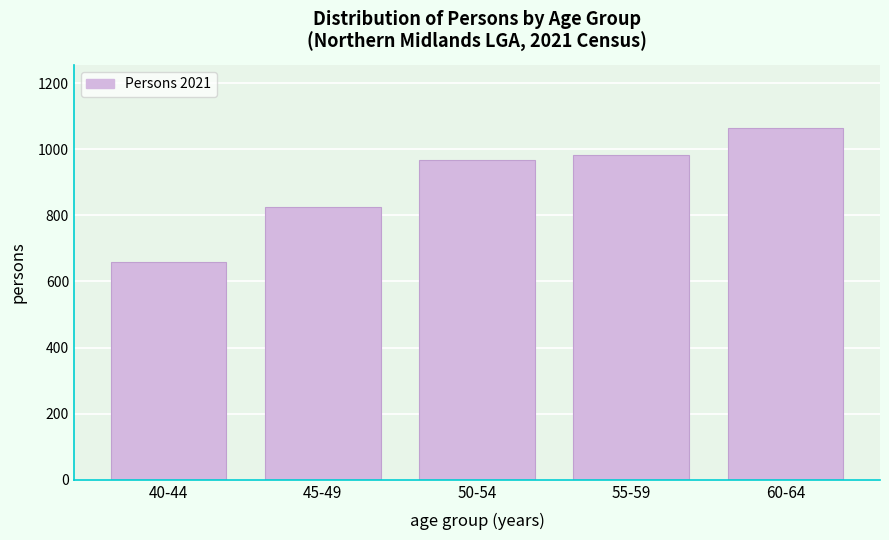

Reading left to right, what are all the values shown in this chart?

40-44=660	45-49=824	50-54=967	55-59=983	60-64=1064